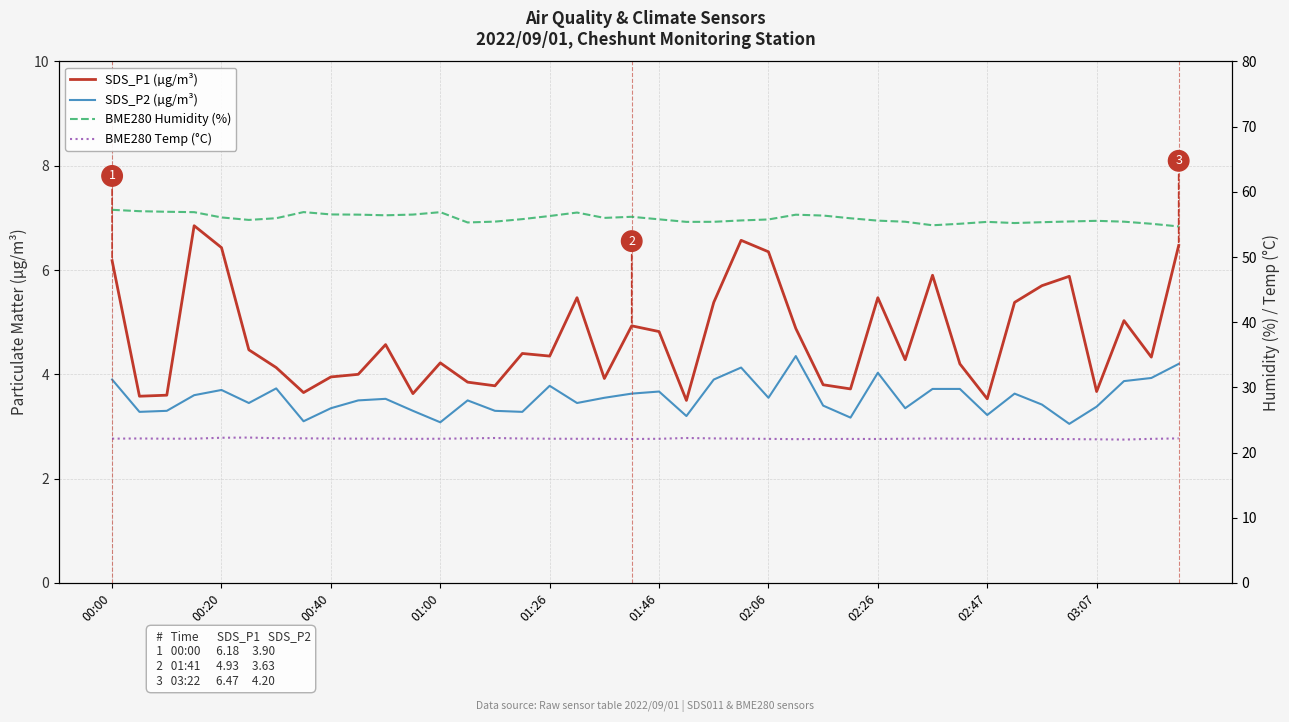

What is the maximum value shown in the chart?

57.2